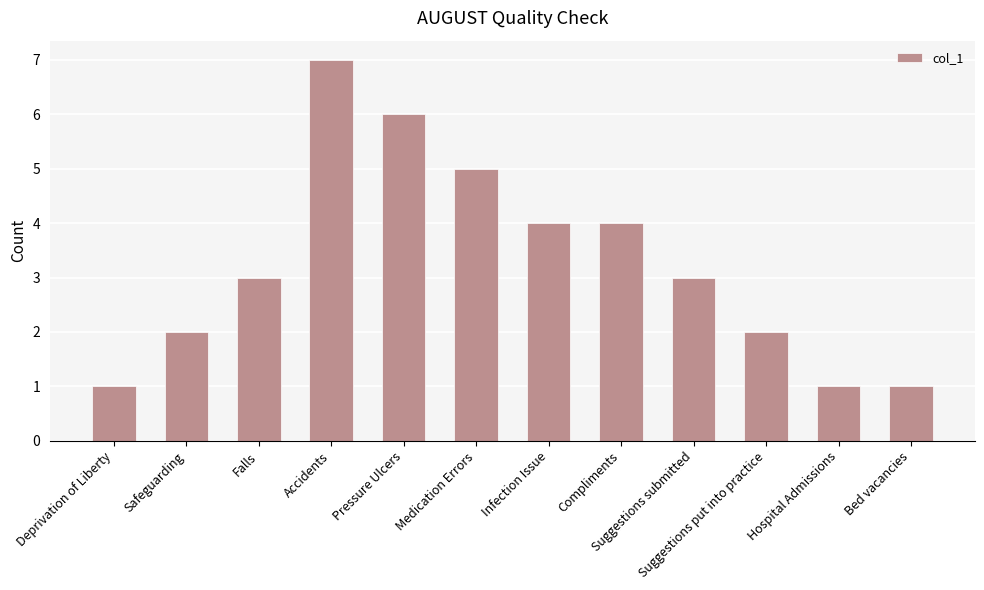

Which category has the highest value across all series?

Accidents